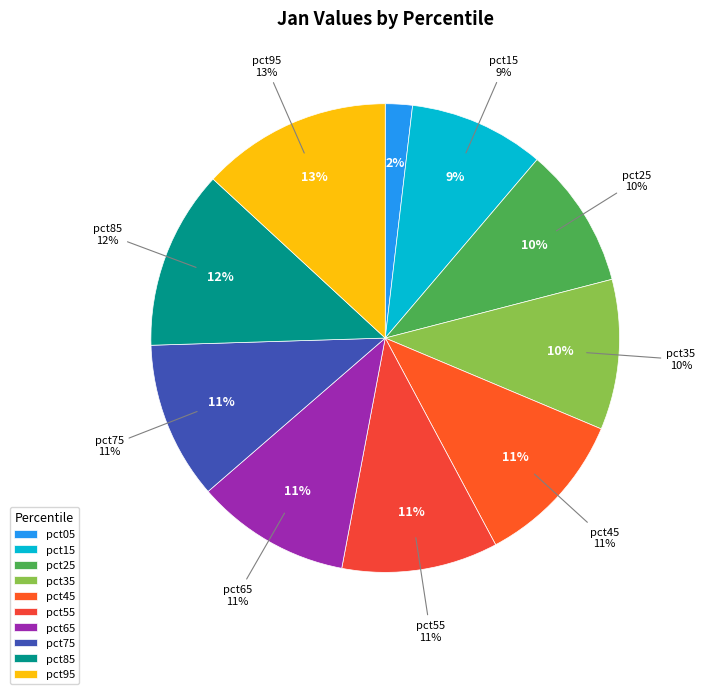

To the nearest percent, what is the combined percentage of pct65 and pct05?

13%